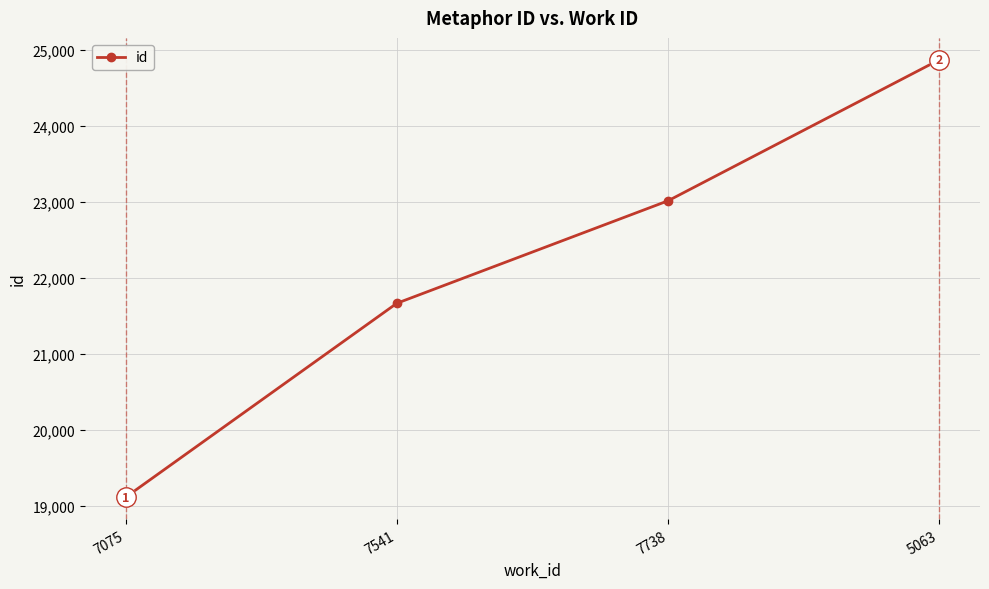

The value at 7075 is 19113. True or false?

True